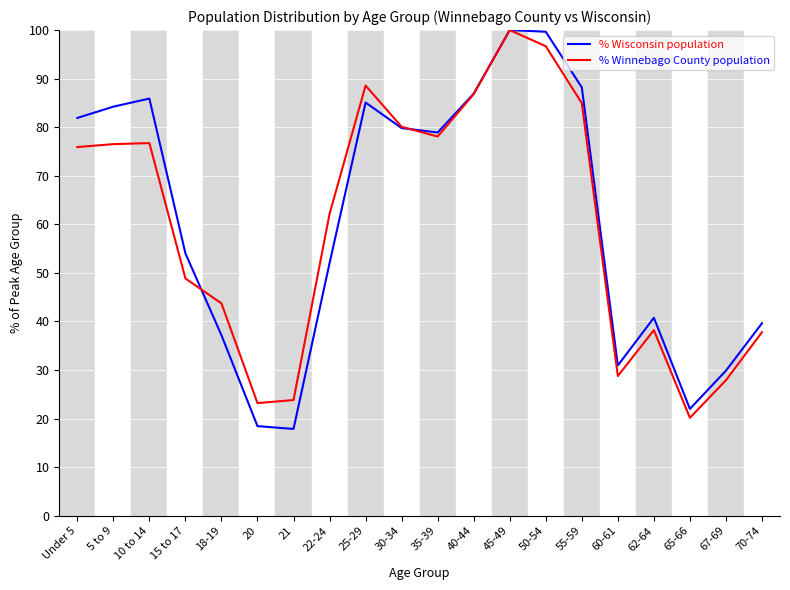

How many distinct data groups are displayed?

2